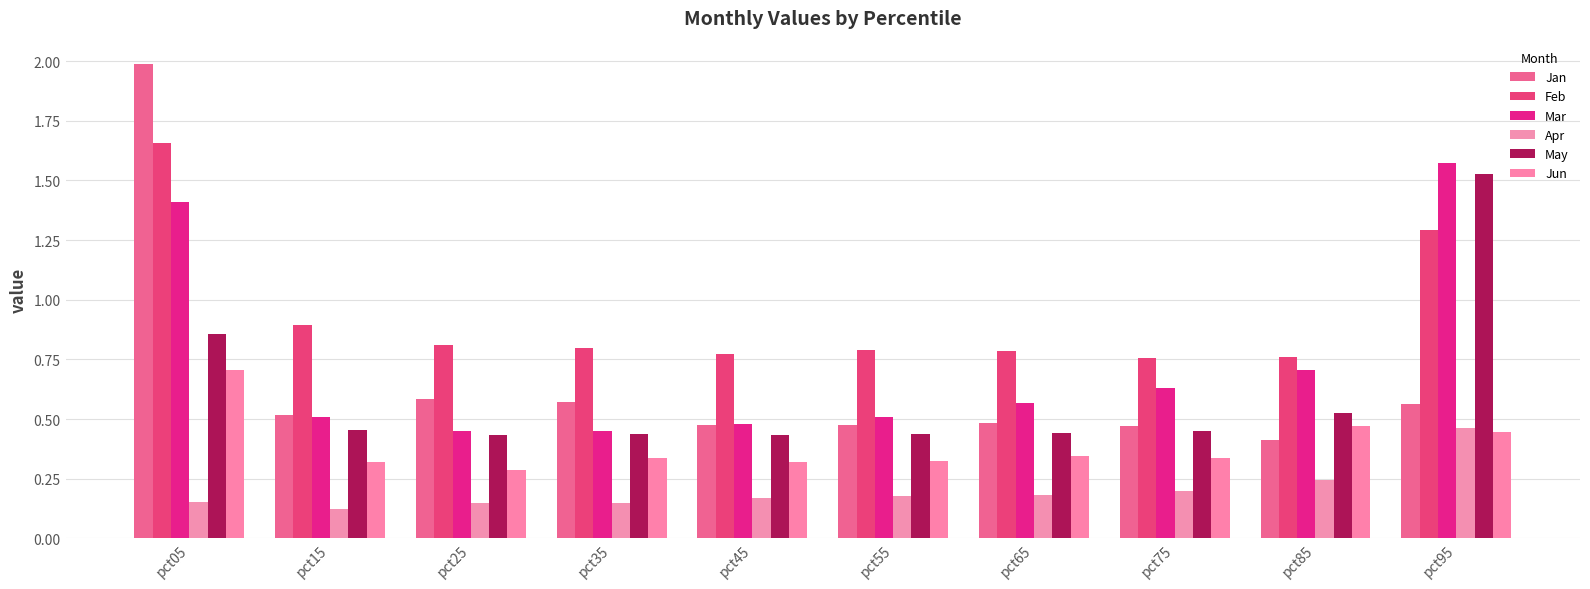

What is the average value of the Jan series?

0.7